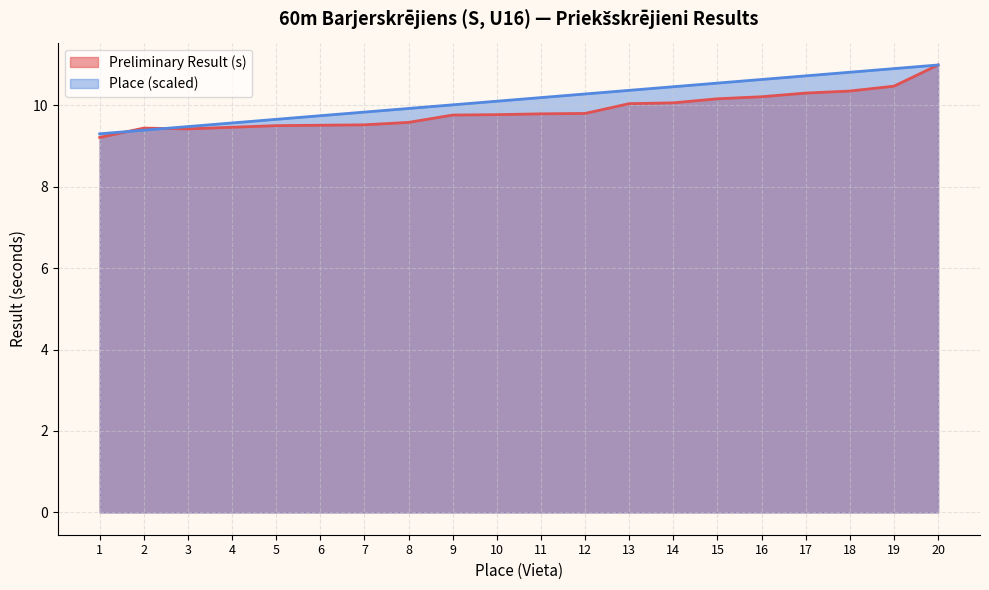

Is the value of Place (Vieta) at 11 greater than the value of Preliminary Result (s) at 6?

Yes